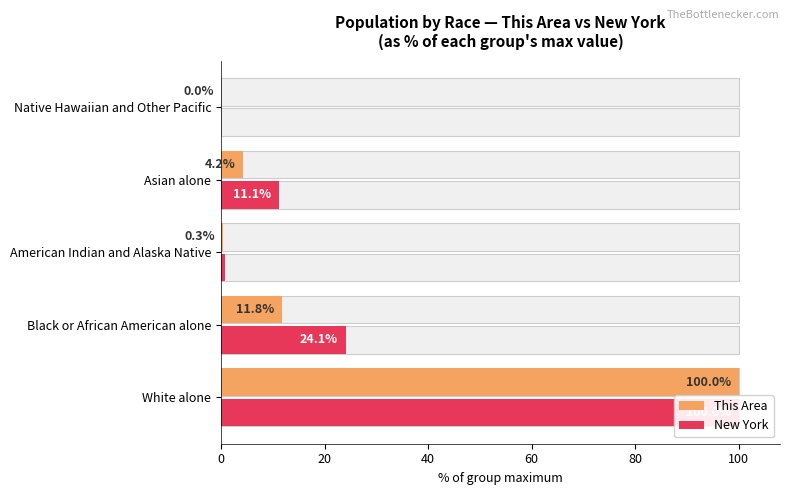

What is the difference between the maximum and minimum values in the This Area series?

100.0